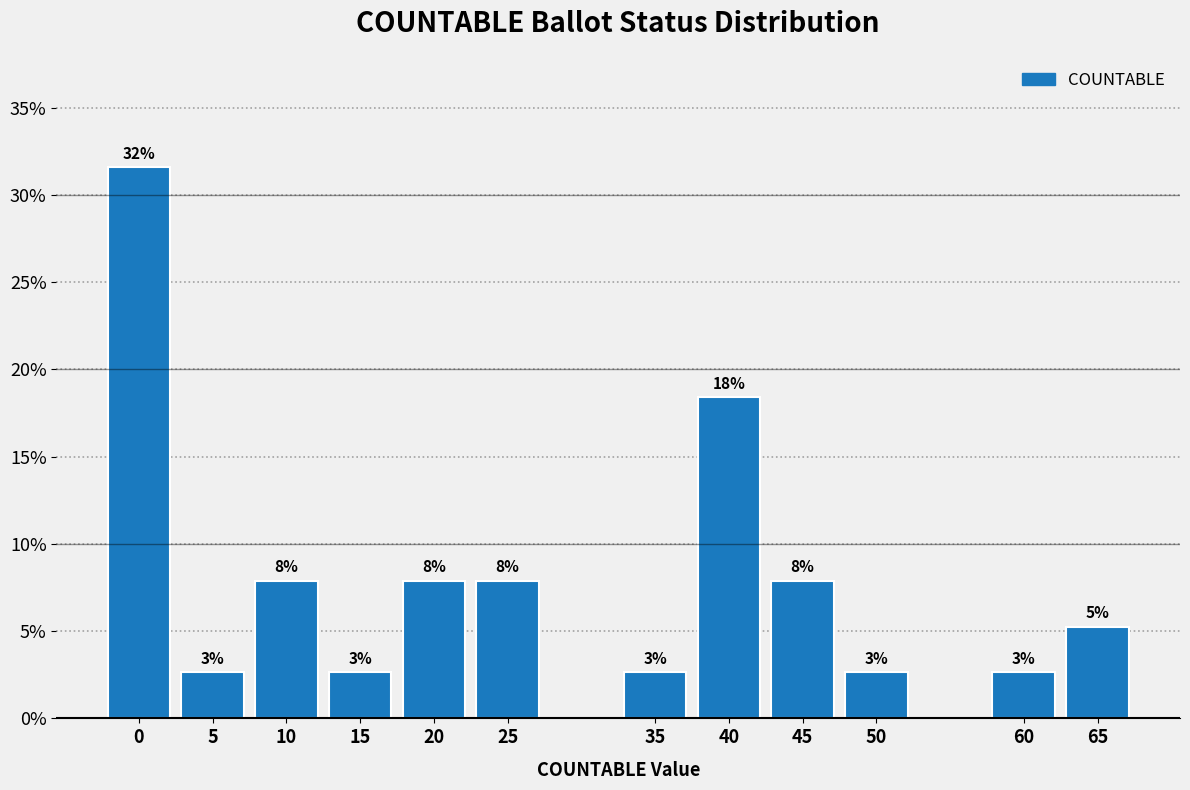

Are the bars horizontal?

No